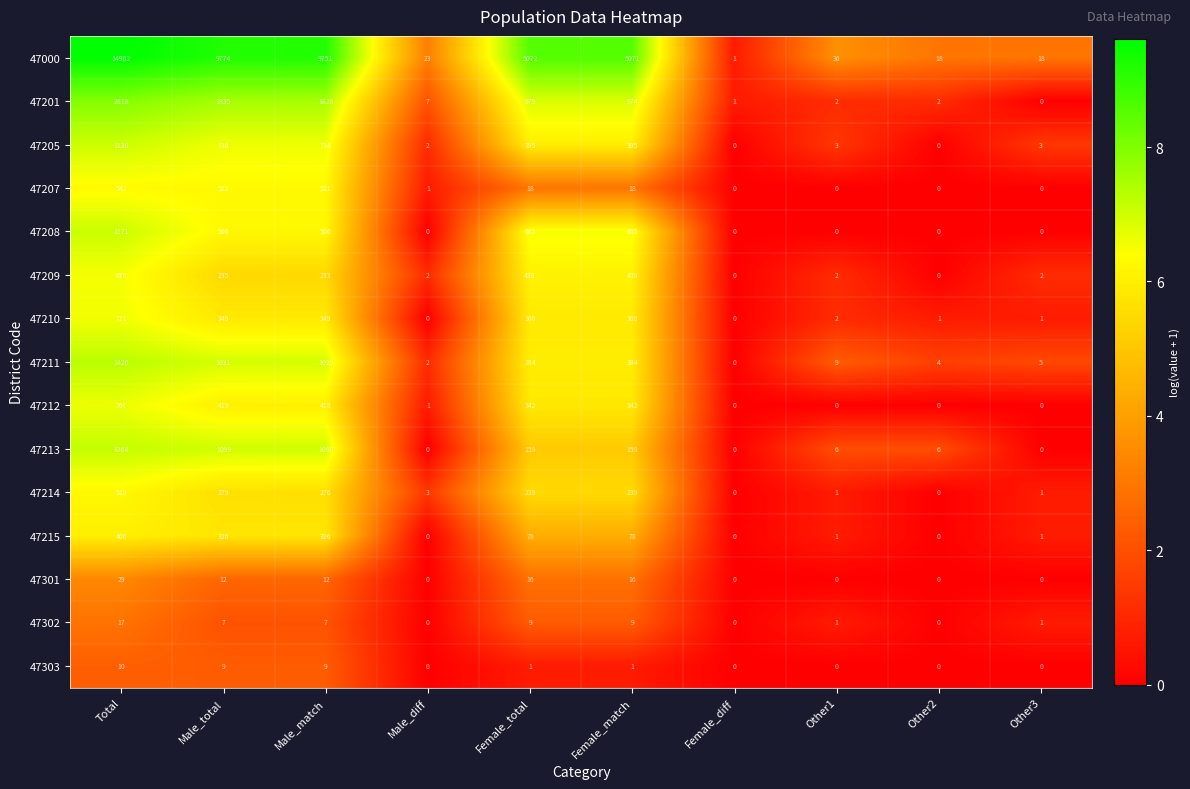

True or false: 47207 has a value of 1 at Male_diff.

True